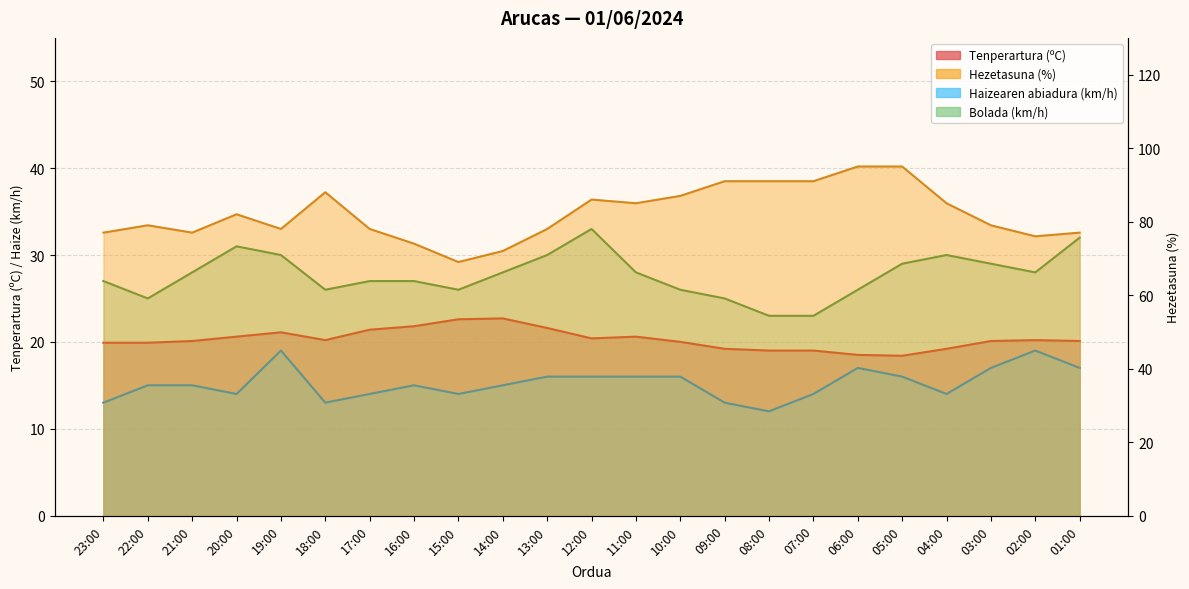

True or false: Bolada (km/h) and Tenperartura (ºC) cross at least once.

False